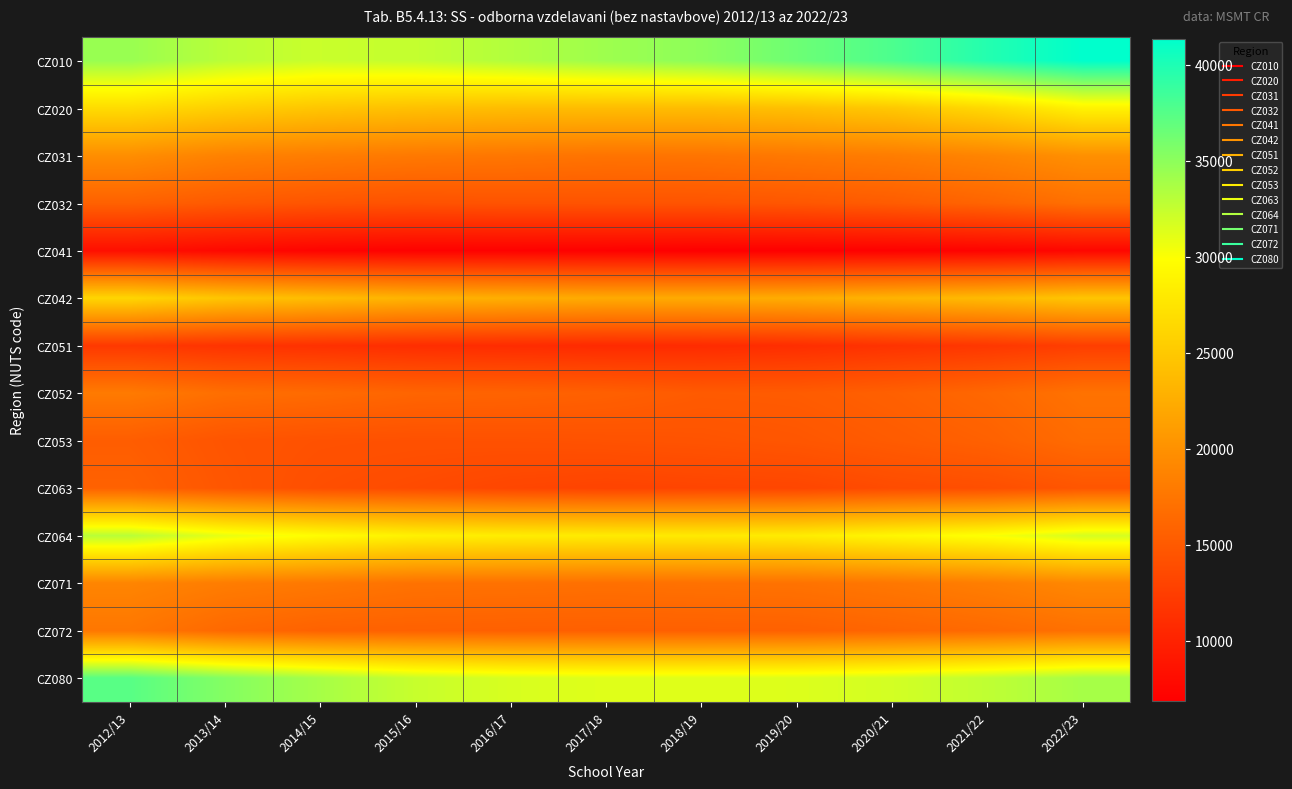

What is the greatest value displayed?

41351